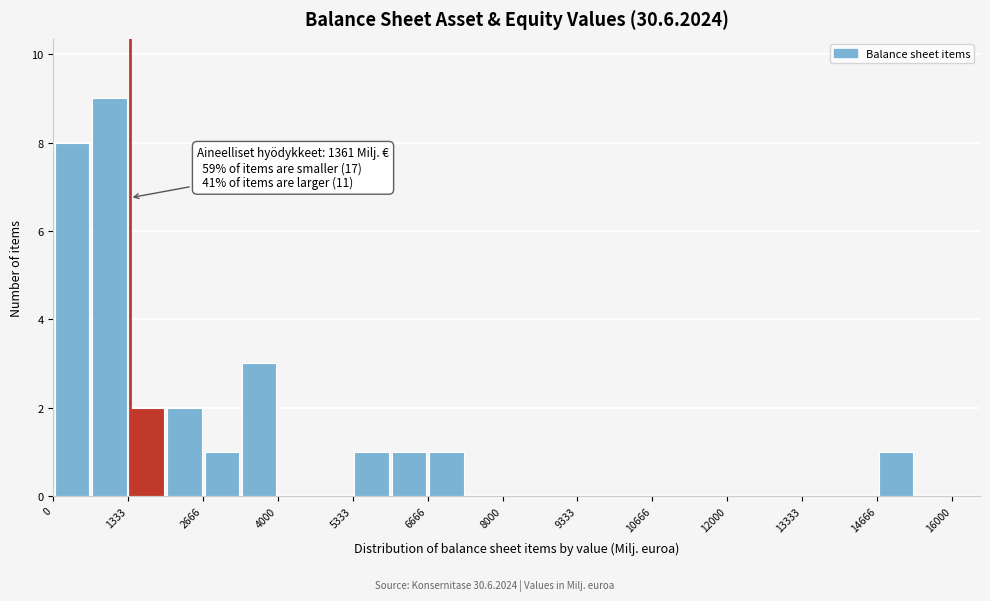

Read against the x-axis, roughly where is the centre of the tallest bar?

1000